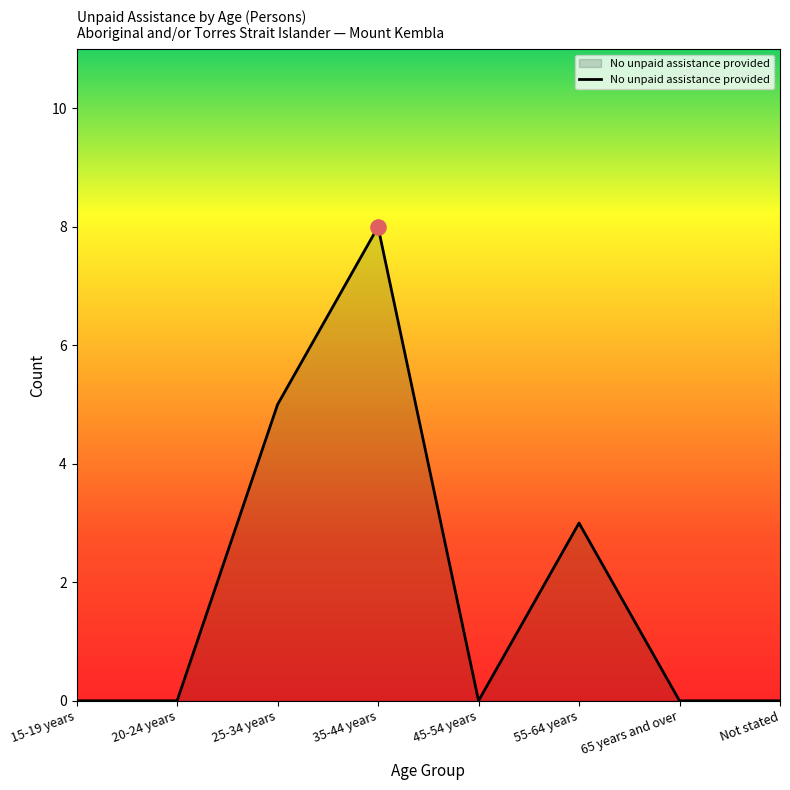

Which has a higher value, 55-64 years or 35-44 years?

35-44 years